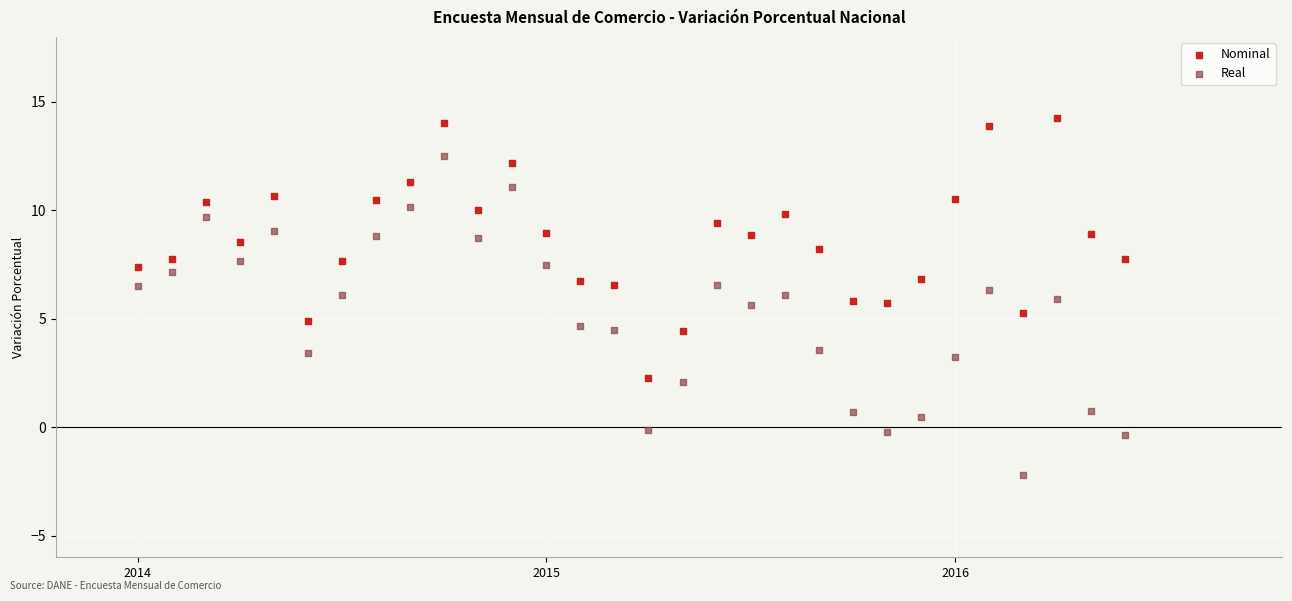

Which series reaches the minimum Y coordinate?

Real